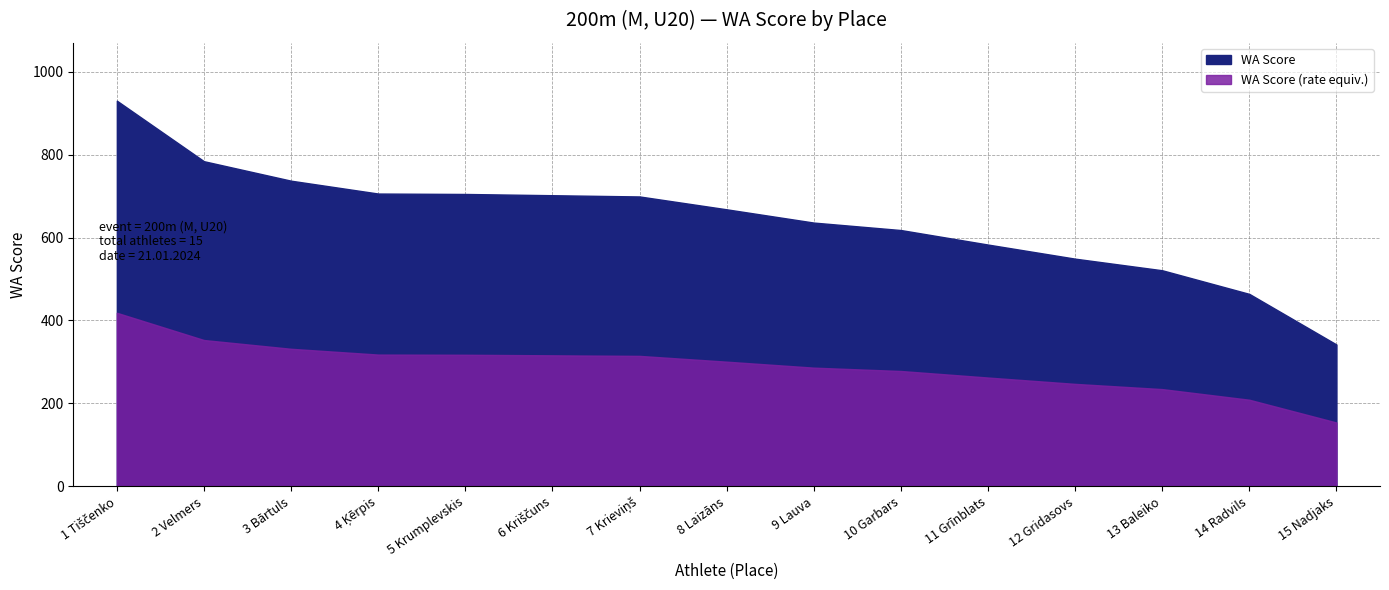

True or false: the data has more than 2 interior local peaks.

False